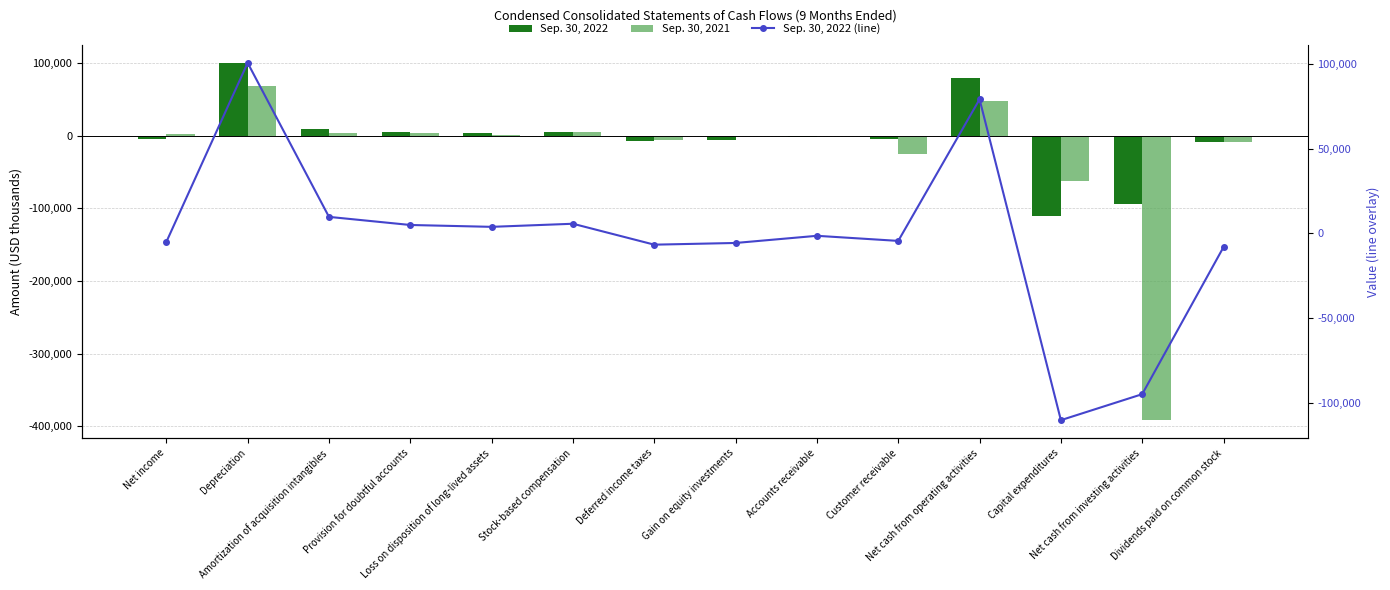

What is the difference between the Sep. 30, 2022 values at Provision for doubtful accounts and Gain on equity investments?

10586